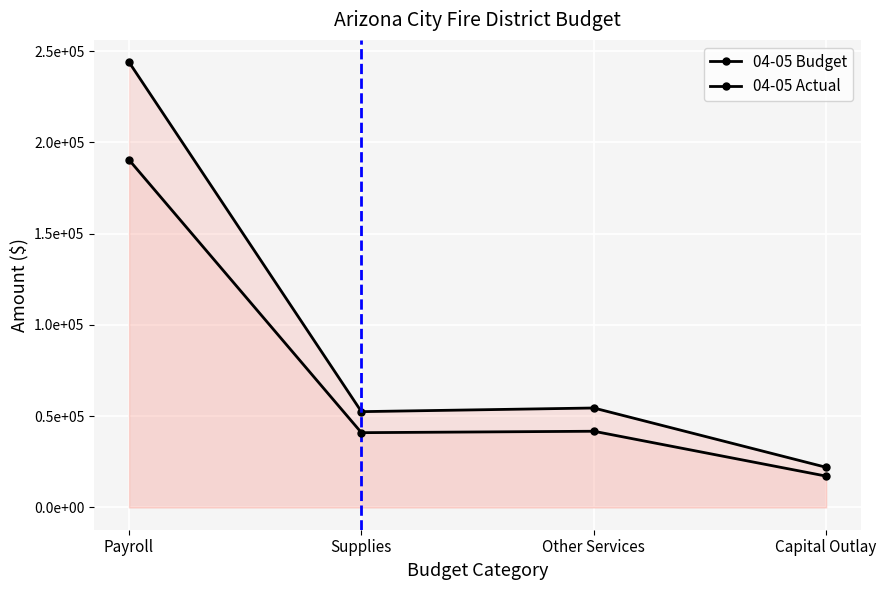

Does the chart display data point markers on the line(s)?

Yes